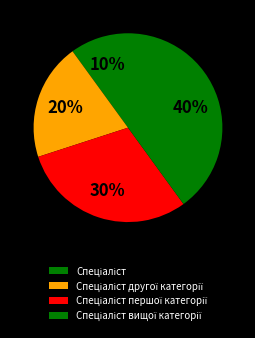

To the nearest percent, what is the combined percentage of Спеціаліст and Спеціаліст другої категорії?

30%